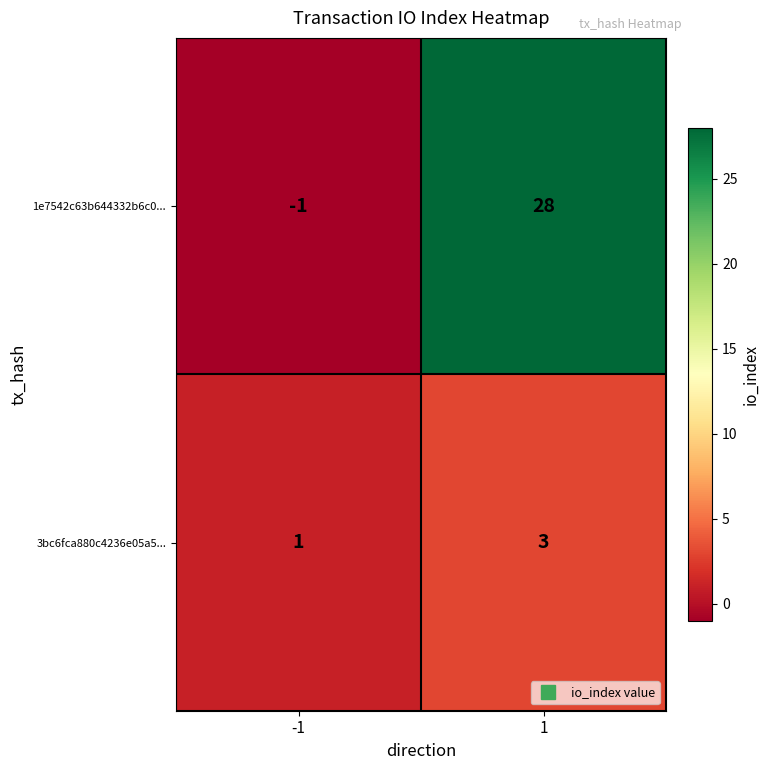

The value of 3bc6fca880c4236e05a5... at 1 is 3. True or false?

True